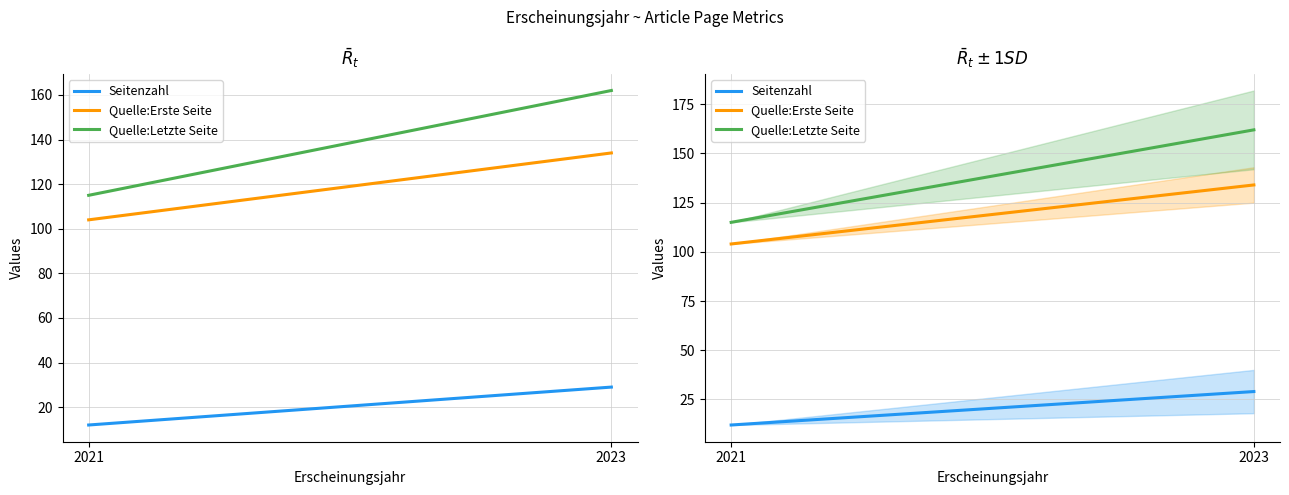

How many lines are shown in the chart?

3